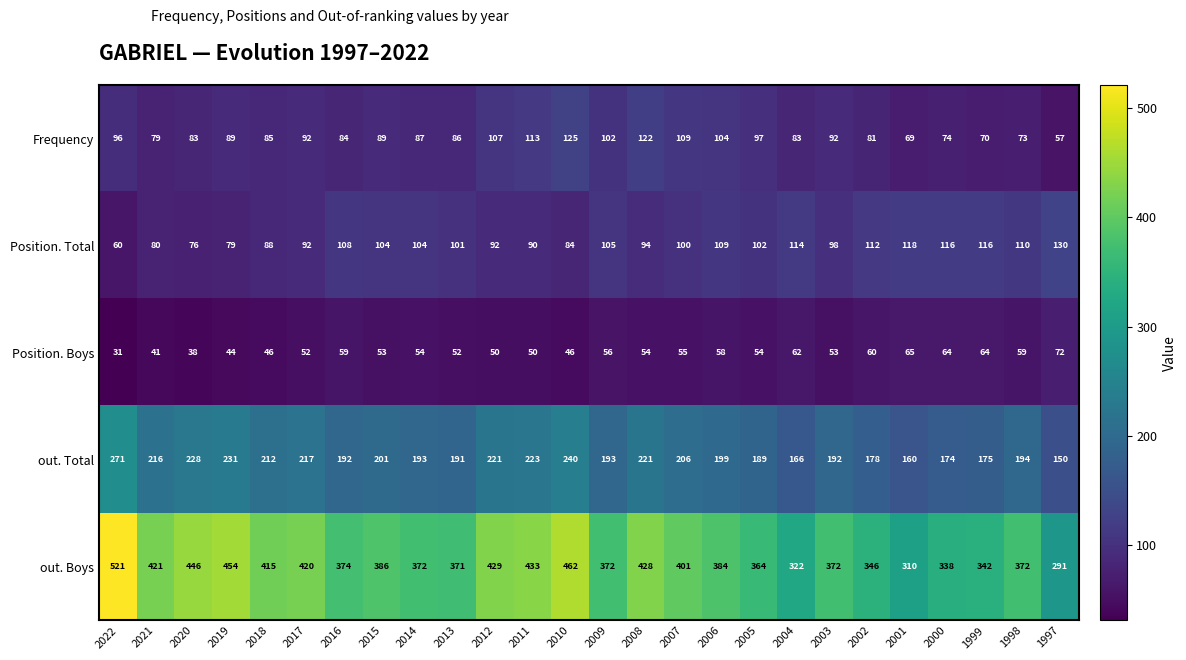

The Position. Boys series shows 69 at 2018. True or false?

False